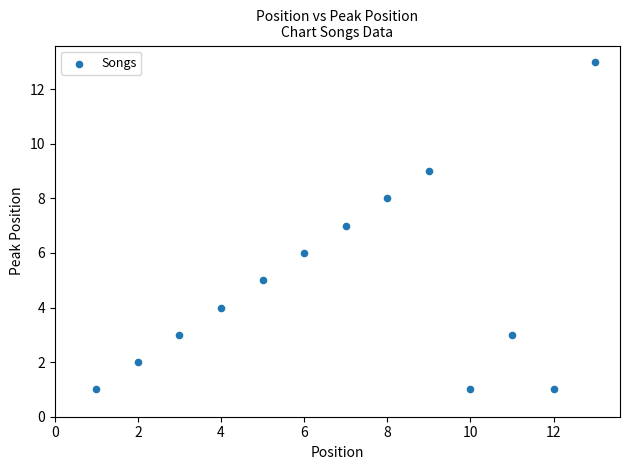

What is the range of Y values (max minus min)?

12